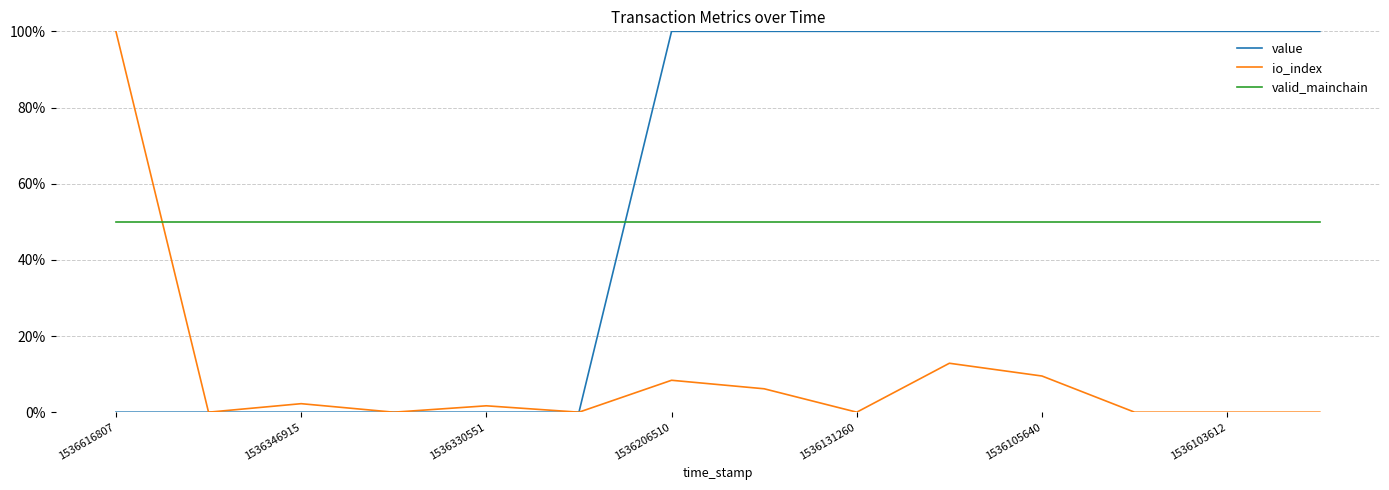

True or false: io_index has more than 1 points higher than both neighbors.

True